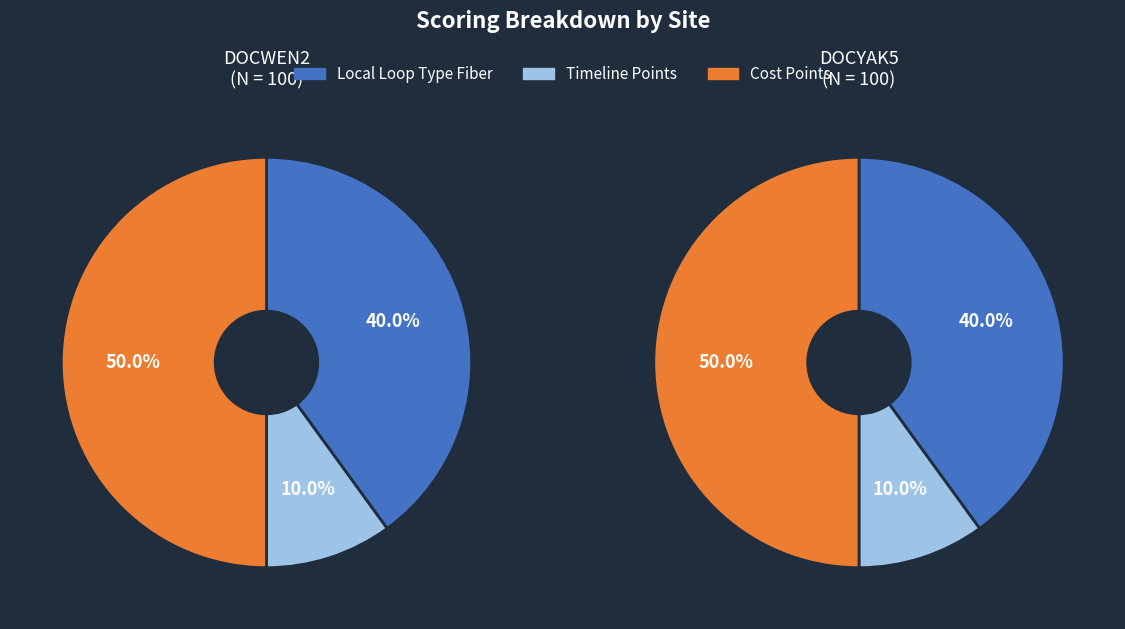

Is it true that DOCYAK5 is 50% of the pie?

True